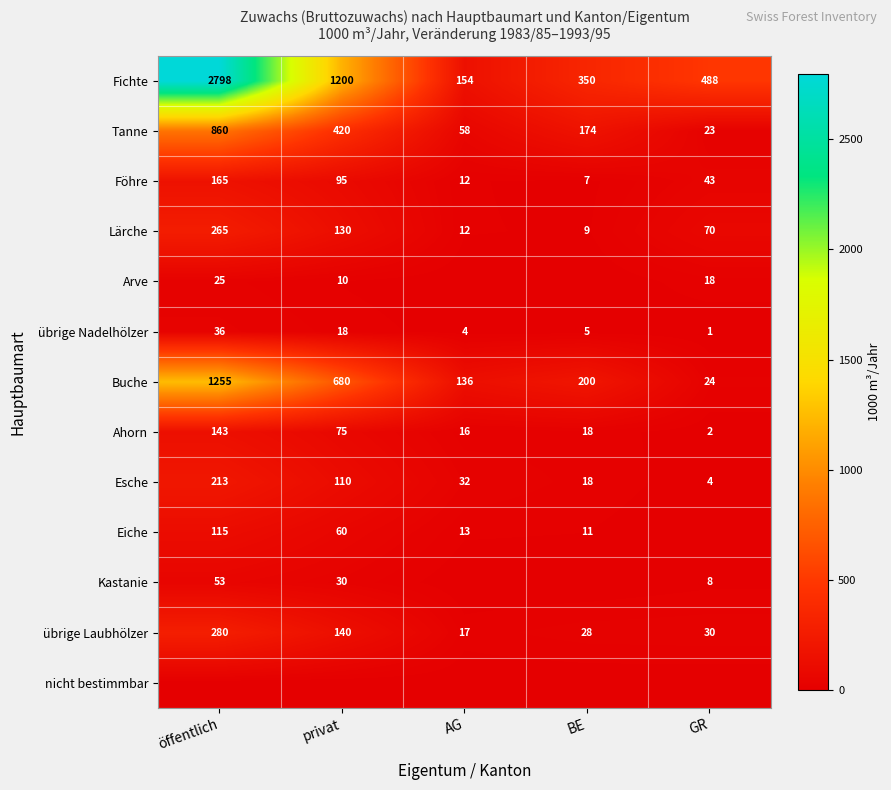

What is the difference between the highest and lowest values at AG?

154